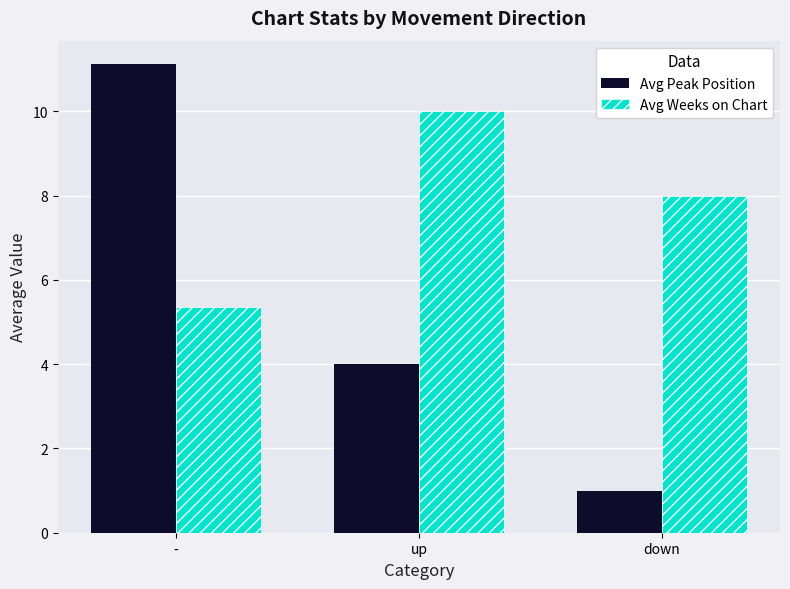

What is the difference between the Avg Weeks on Chart values at up and down?

2.0